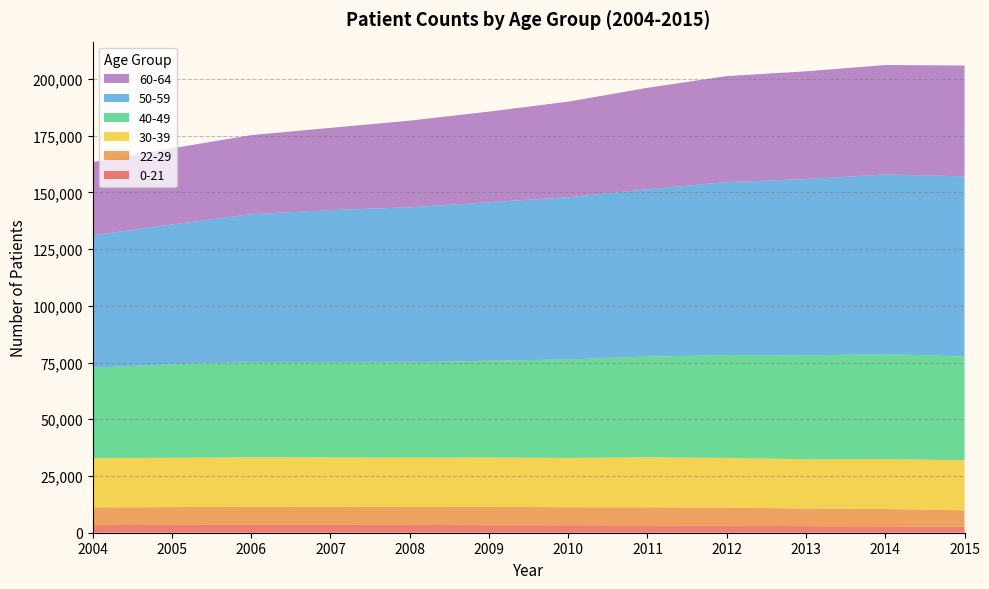

Reading right to left, transcribe all the data shown in this chart.

0-21: 2590	2800	2906	3086	3210	3299	3330	3448	3468	3479	3449	3350
22-29: 7313	7655	7776	7948	7972	7943	8065	7917	7961	7959	7839	7793
30-39: 22052	22011	21702	21918	22076	21681	21786	21737	21773	21826	21726	21678
40-49: 45727	46233	45740	45343	44381	43451	42607	42002	42051	41940	41226	39943
50-59: 79394	79183	77739	76223	73723	71484	69848	68325	66929	65161	61603	58324
60-64: 48835	48246	47484	46738	44720	42124	39964	38184	36240	34870	33557	32267